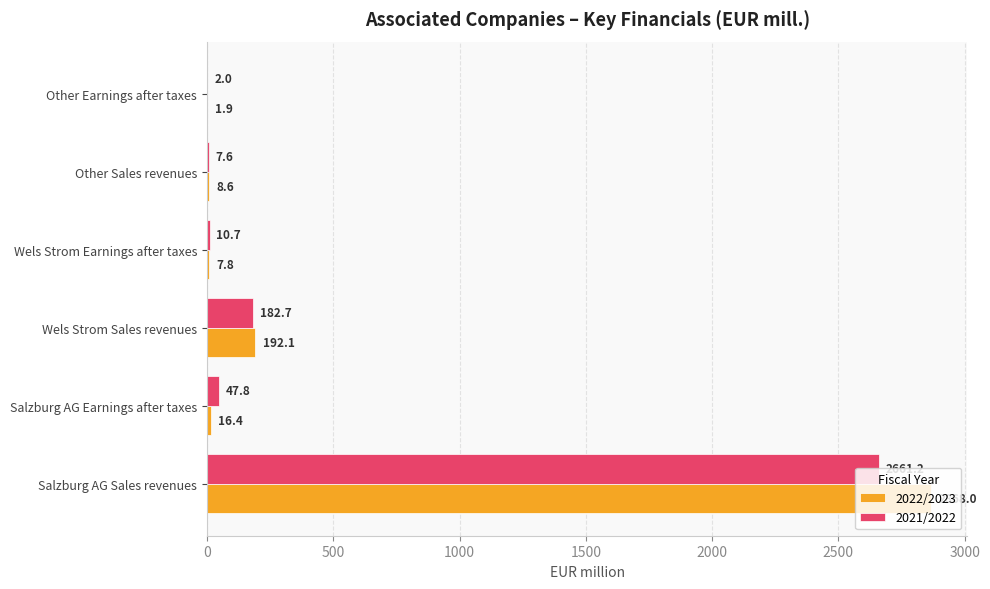

What is the highest value of the 2021/2022 series?

2661.2